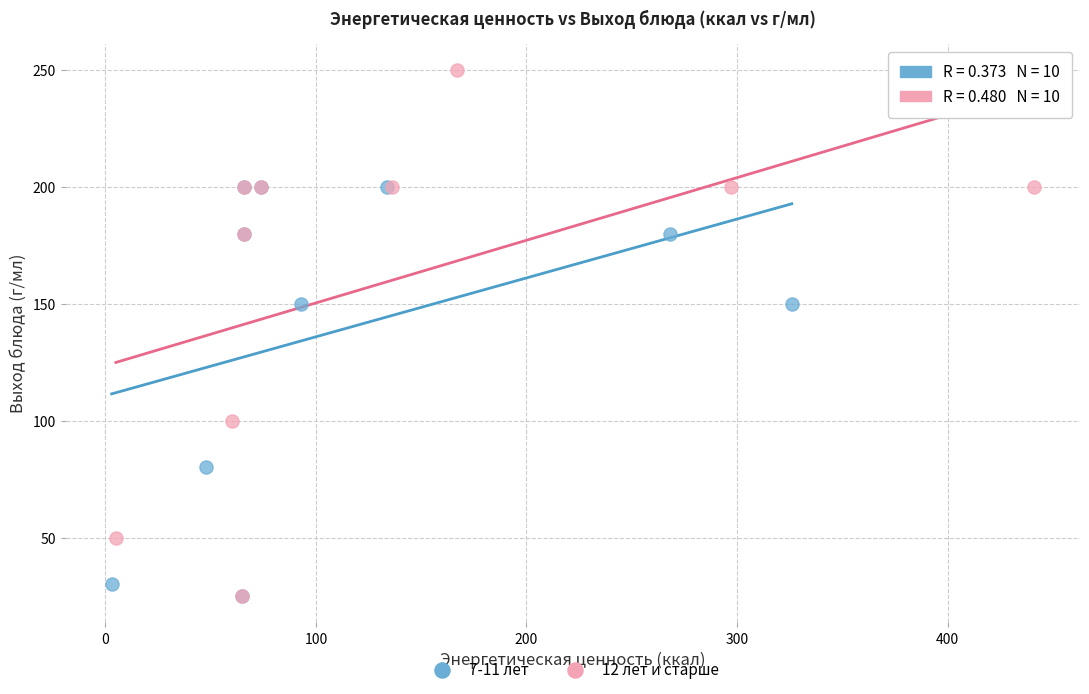

Which series contains the highest Y value?

12 лет и старше